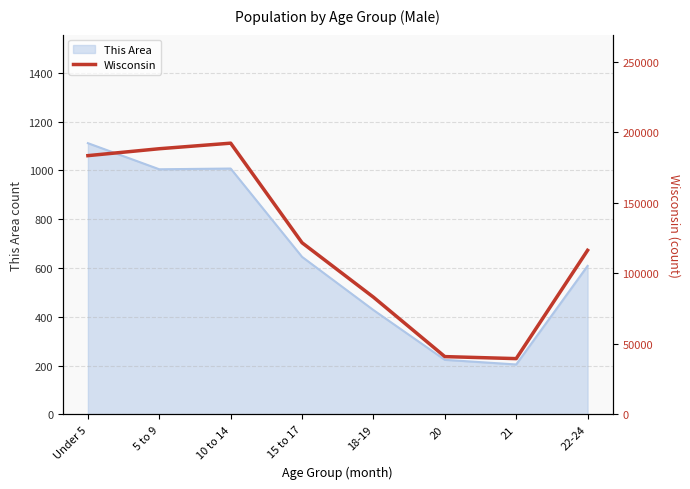

Is it true that the value at 20 is 26992?

False